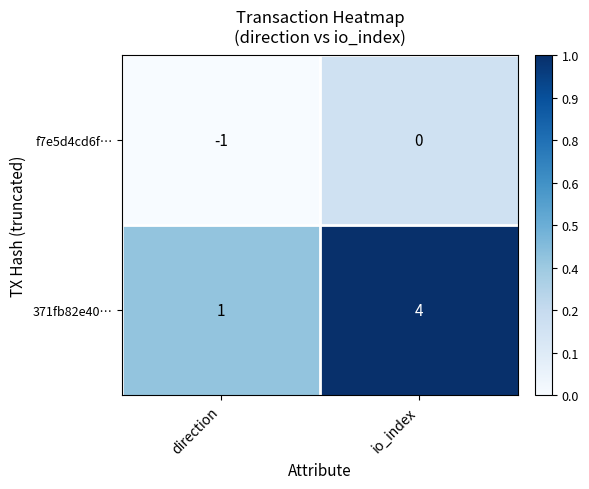

What is the approximate value of 371fb82e40… at io_index?

4